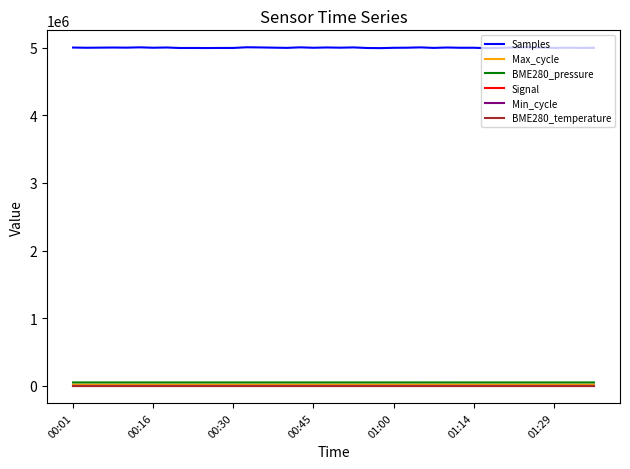

Which series has the largest total across all categories?

Samples